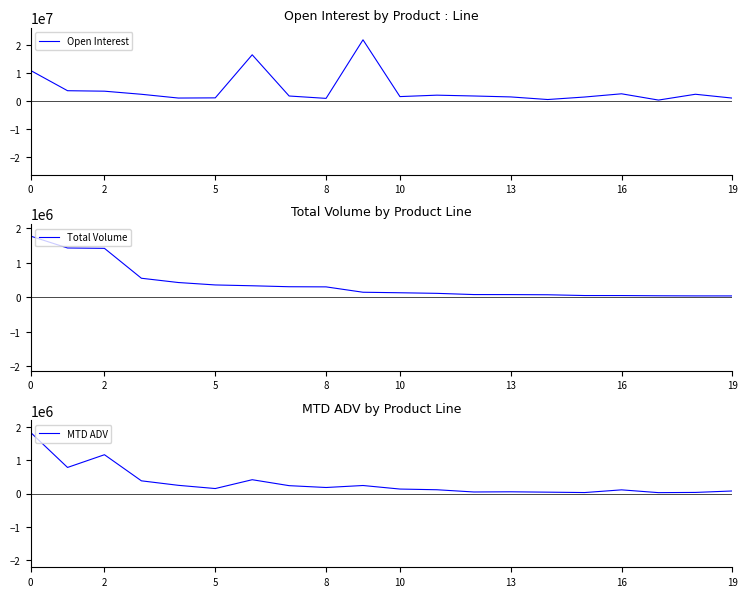

Between 8 and 11, which is larger?

8